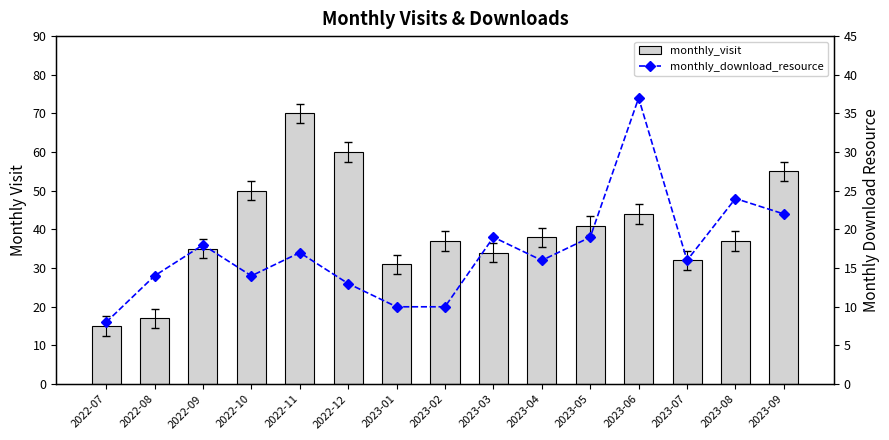

What is the sum of the monthly_download_resource values at 2022-08 and 2022-09?

32